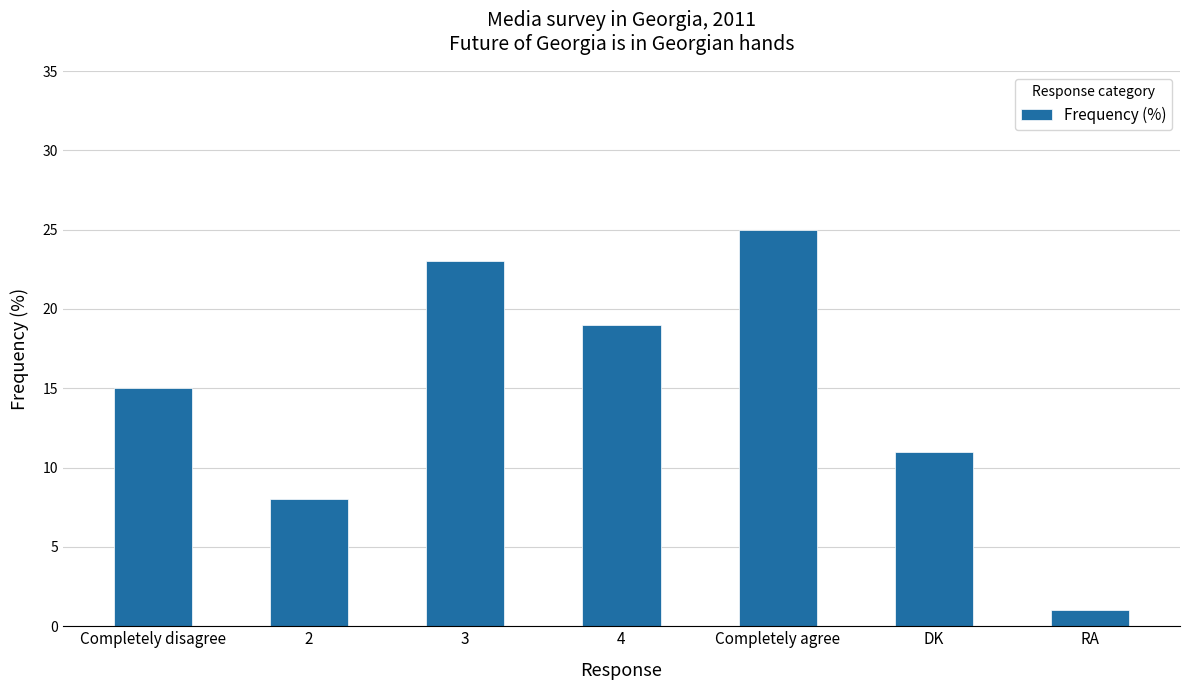

What is the change in value from 3 to 4?

-4